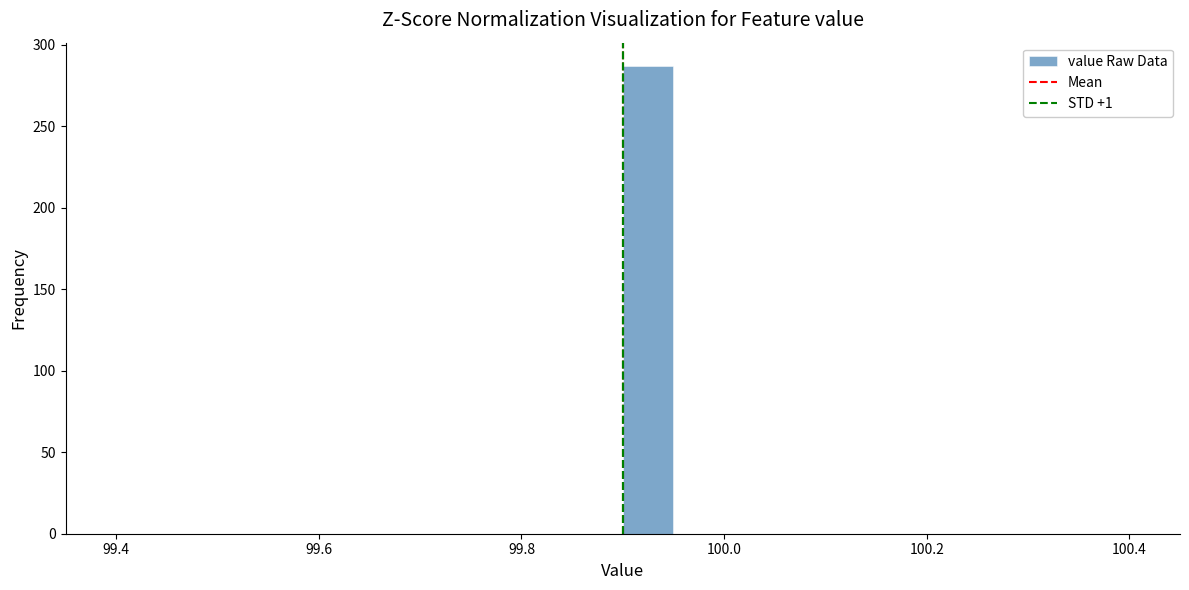

Read against the x-axis, roughly where is the centre of the tallest bar?

99.92